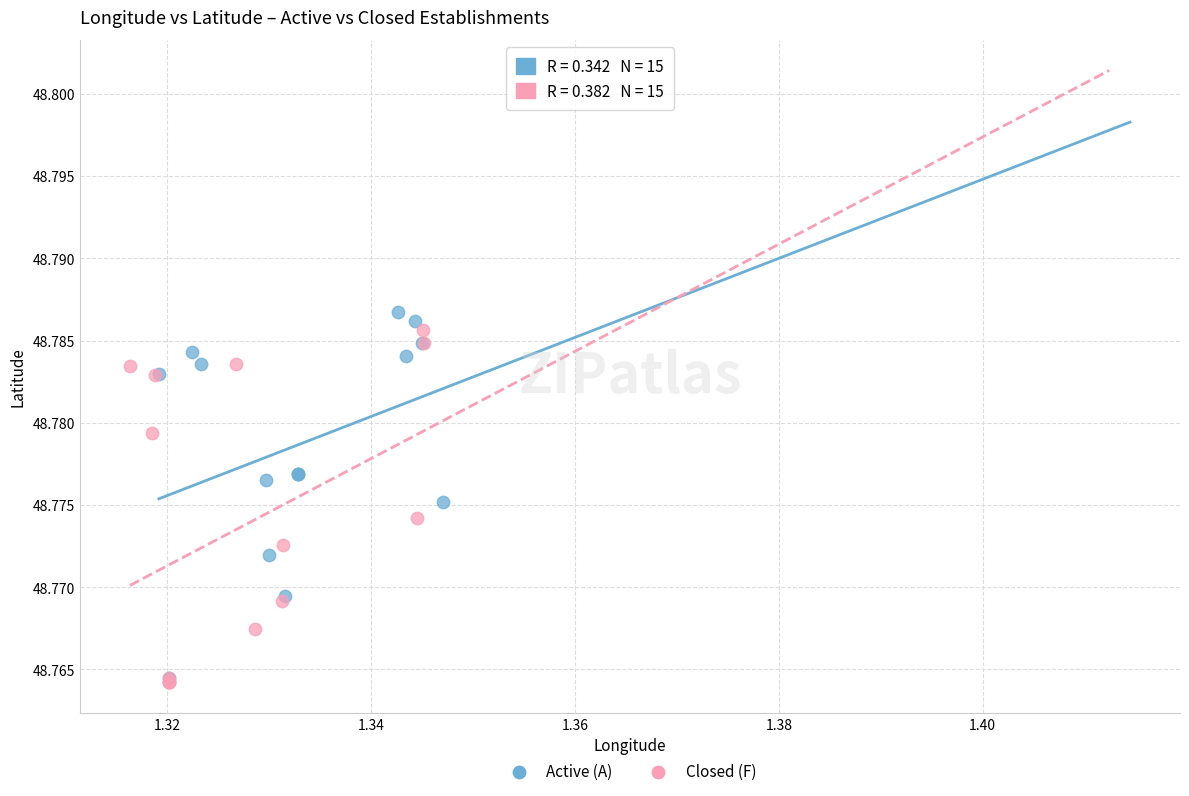

What are all the series names shown in the legend?

Active (A), Closed (F)